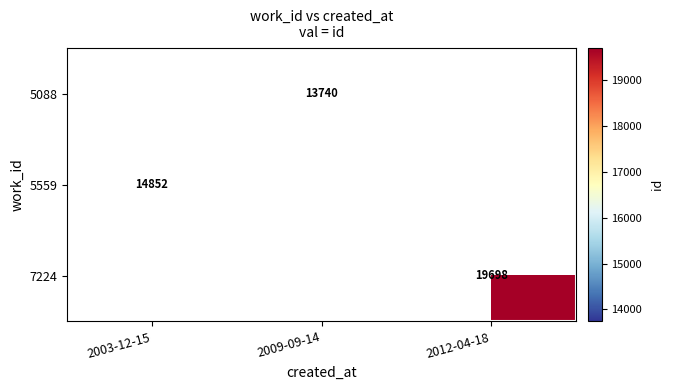

The value of 5088 at 2009-09-14 is 24381. True or false?

False